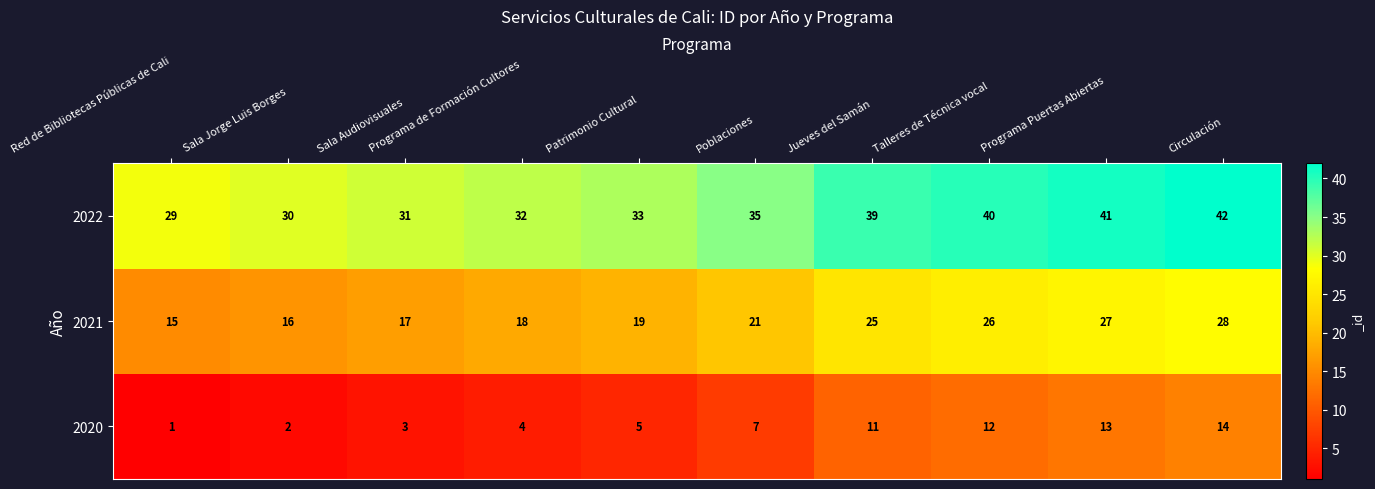

What is the difference between the highest and lowest values at Talleres de Técnica vocal?

28